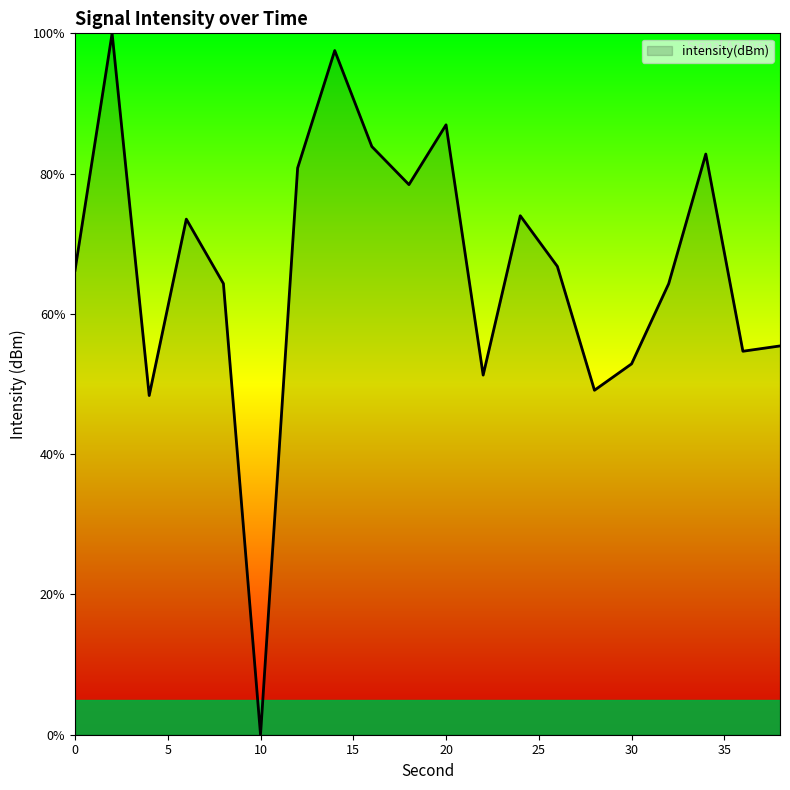

What is the maximum value shown in the chart?

100.0